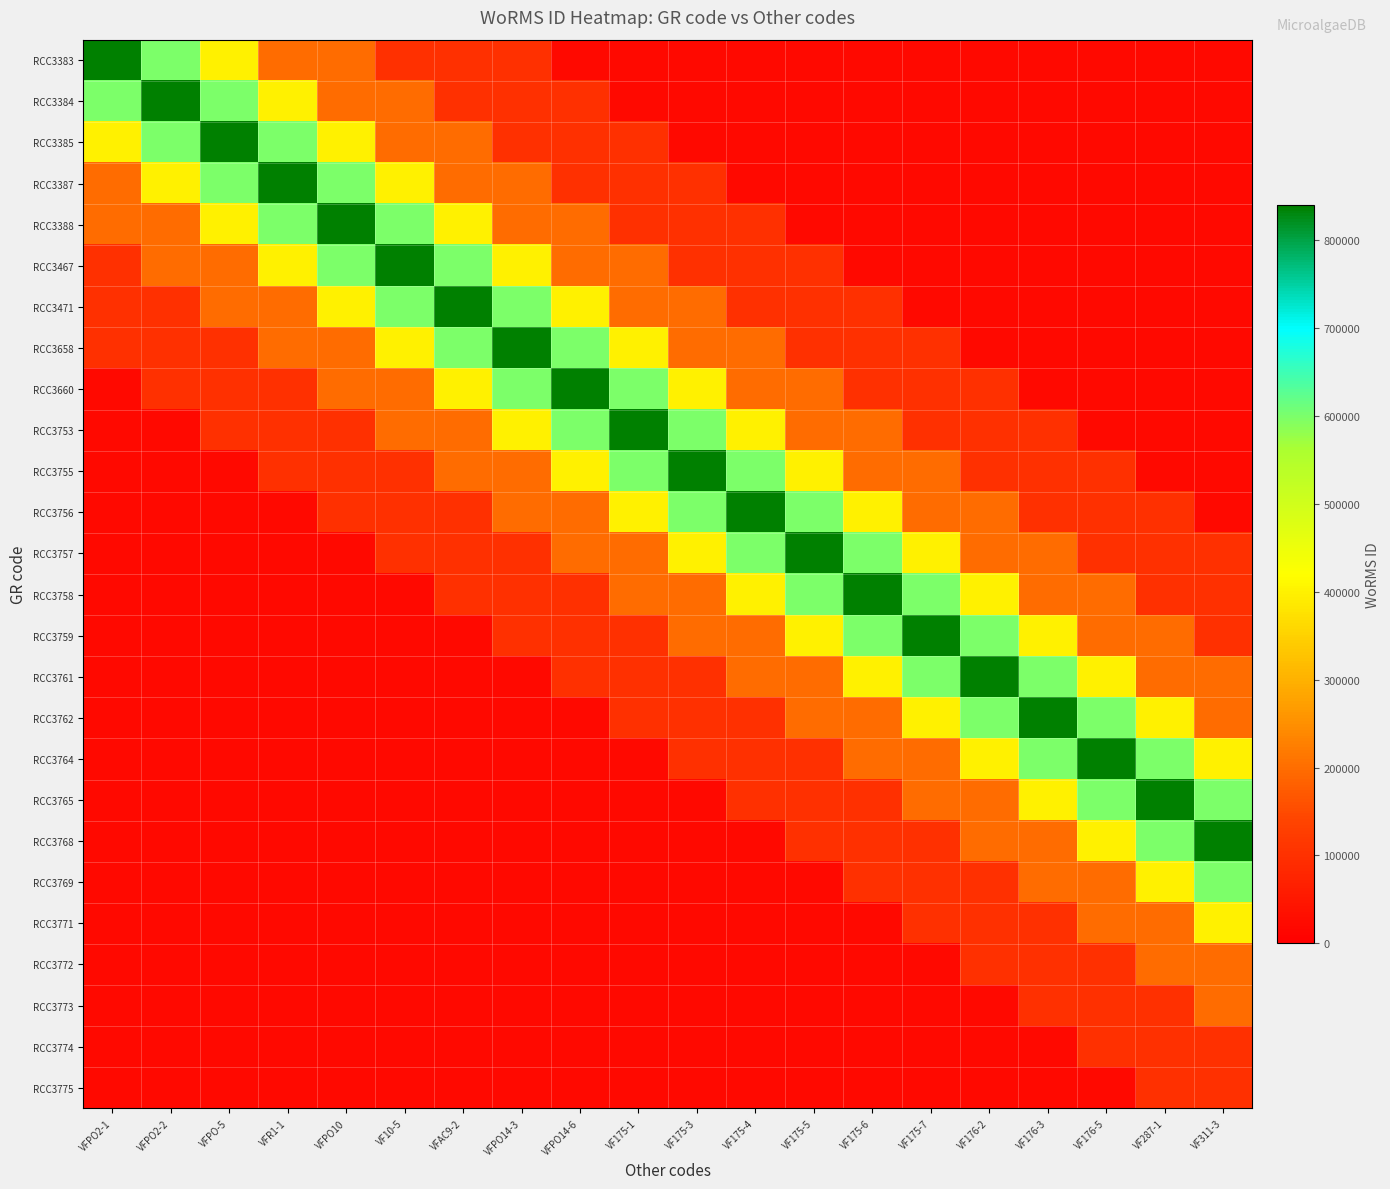

What is the spread (max minus min) of values at VF311-3?

820495